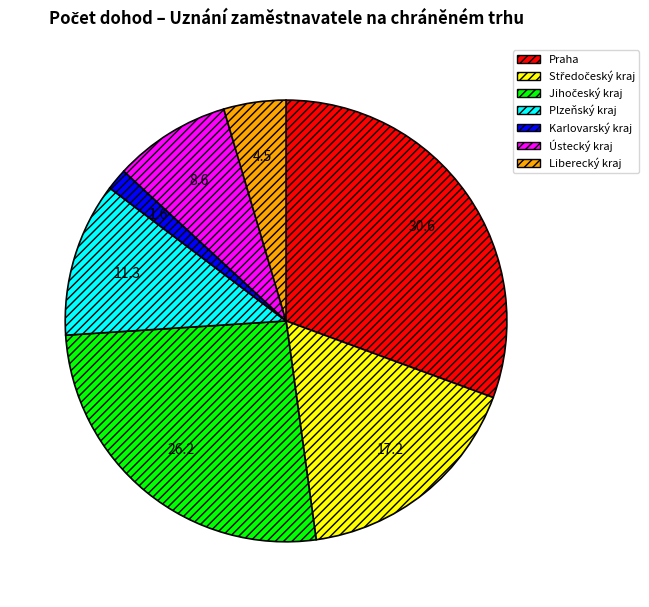

The Liberecký kraj slice represents 5% of the pie. True or false?

True